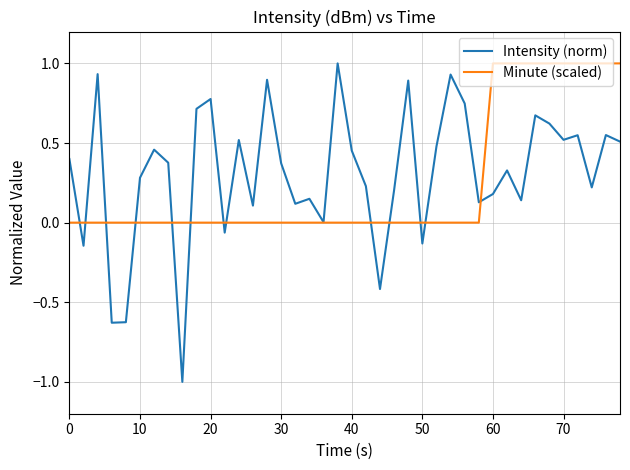

What is the maximum value shown in the chart?

1.0